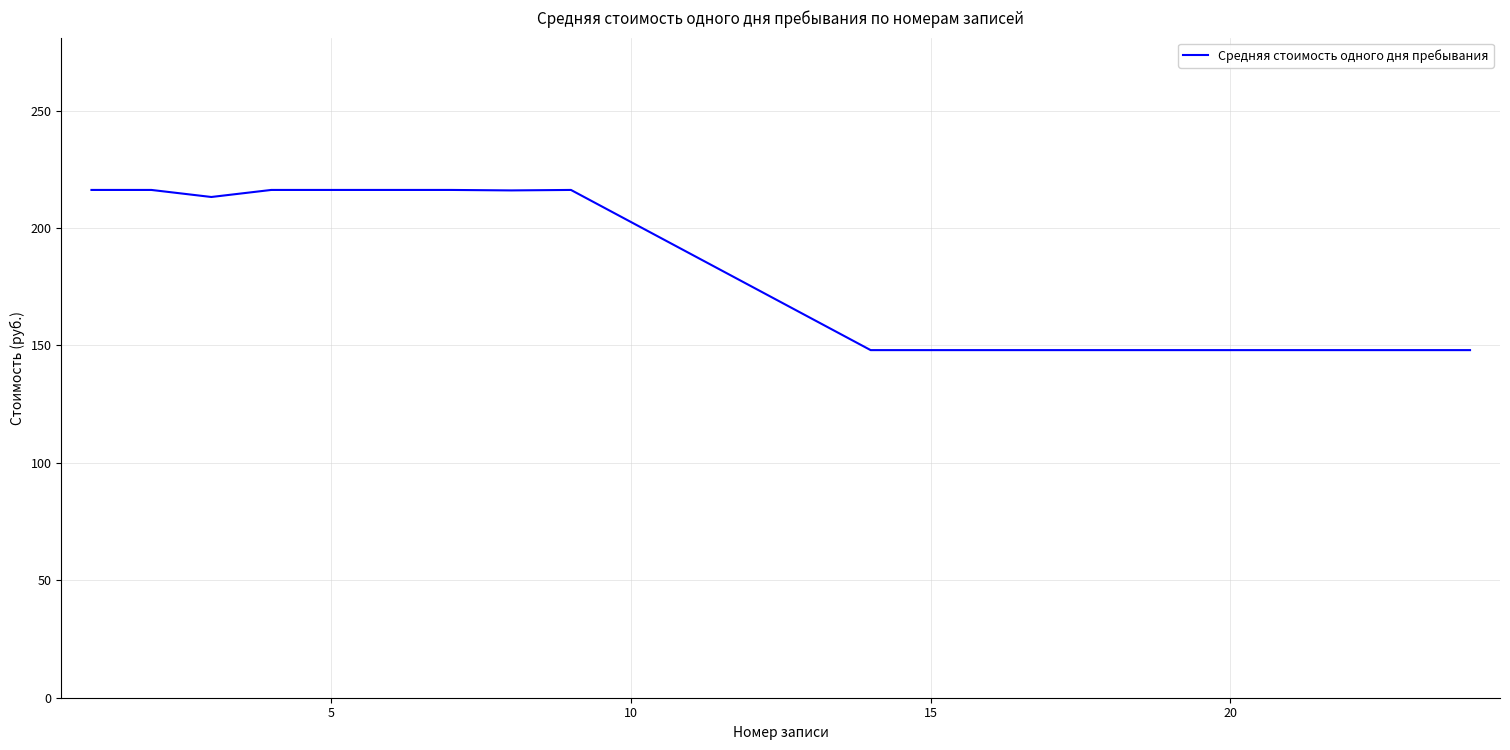

What is the smallest value displayed?

148.0